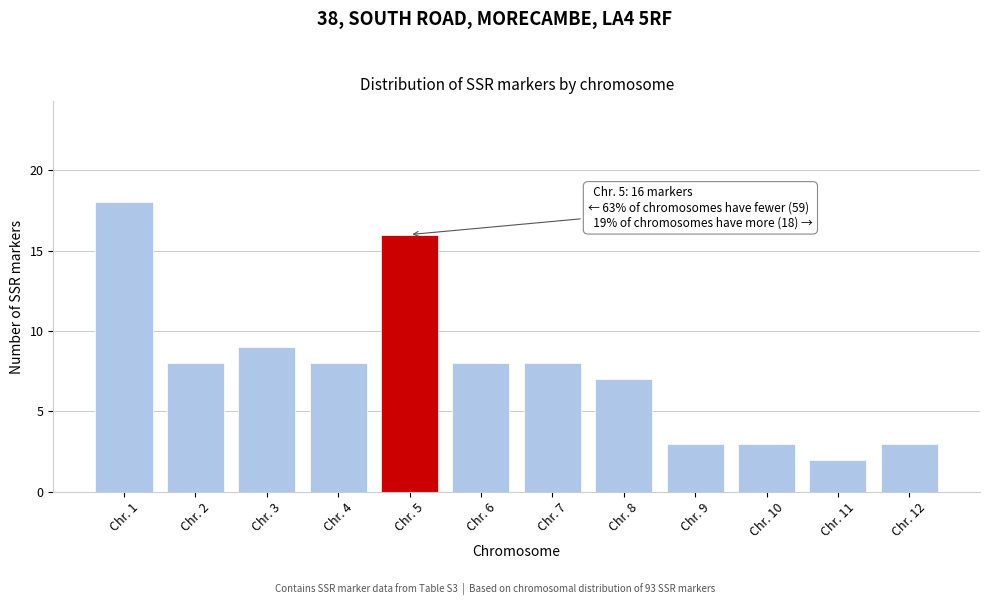

Reading right to left, extract all data points from this chart.

Chr. 12=3	Chr. 11=2	Chr. 10=3	Chr. 9=3	Chr. 8=7	Chr. 7=8	Chr. 6=8	Chr. 5=16	Chr. 4=8	Chr. 3=9	Chr. 2=8	Chr. 1=18